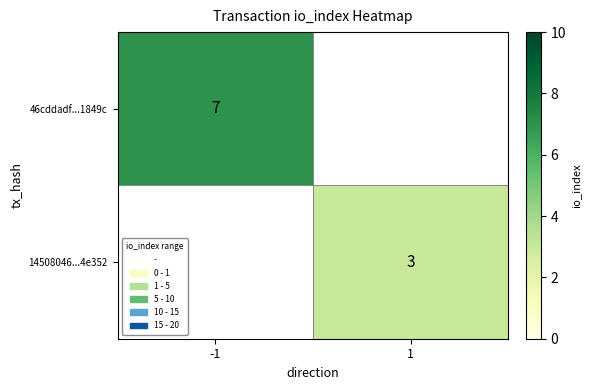

What value does the 46cddadf...1849c series have at -1?

7